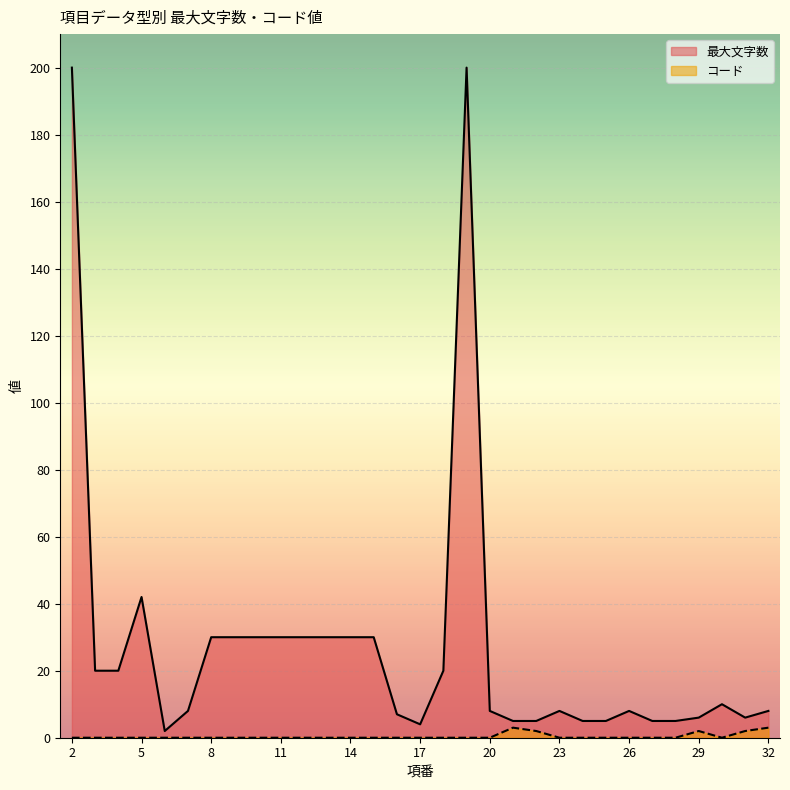

The コード series shows 0 at 12. True or false?

True